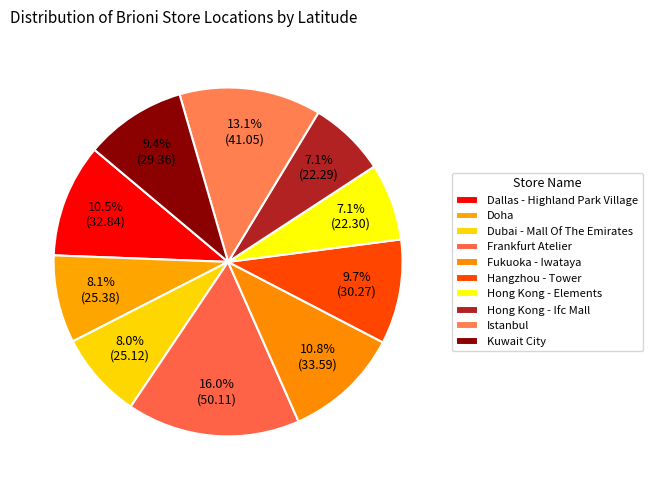

To the nearest percent, what percentage of the pie is Hangzhou - Tower?

10%